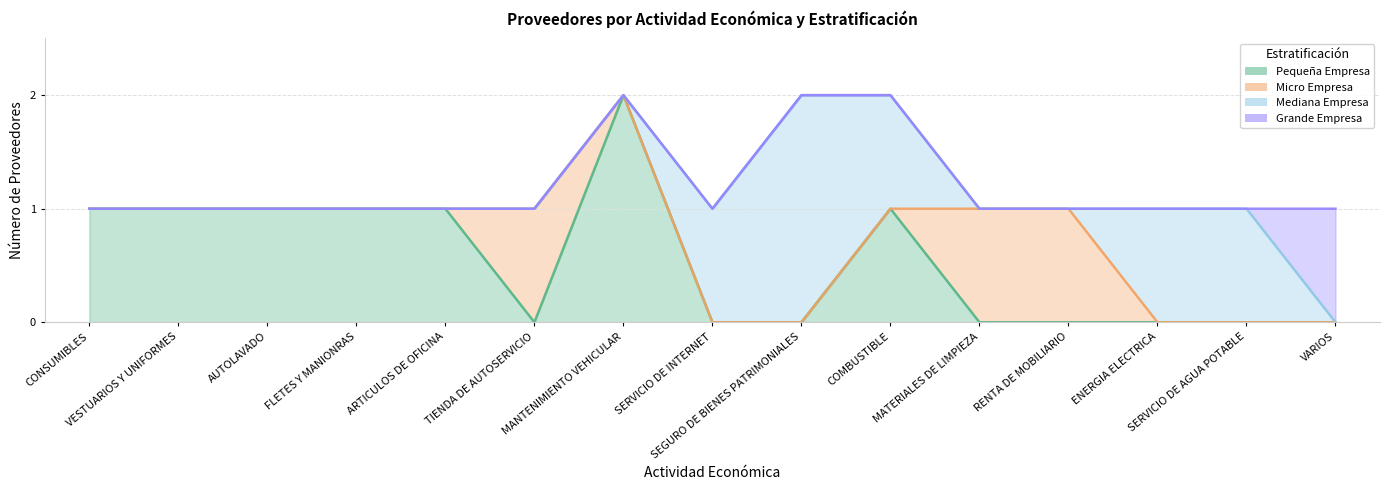

How many lines are shown in the chart?

4